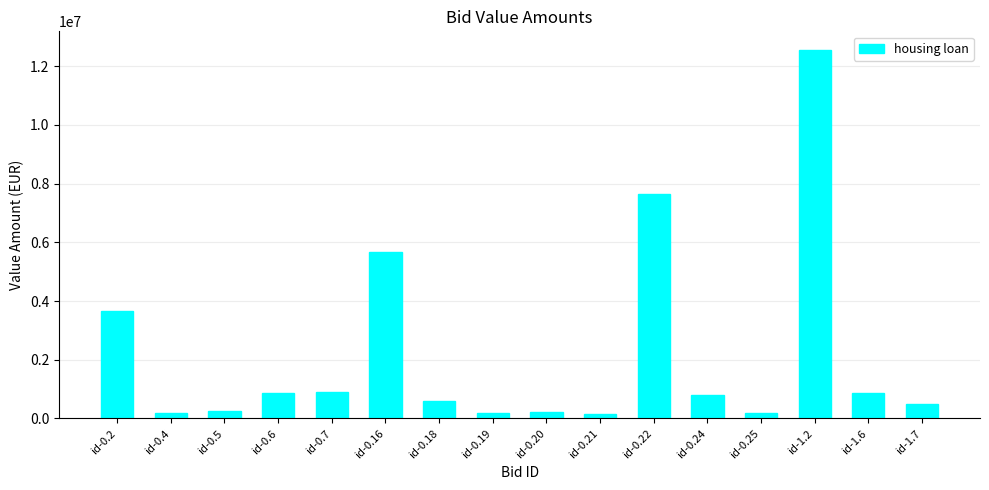

Is it true that the value at id-0.16 is 3024450.5?

False